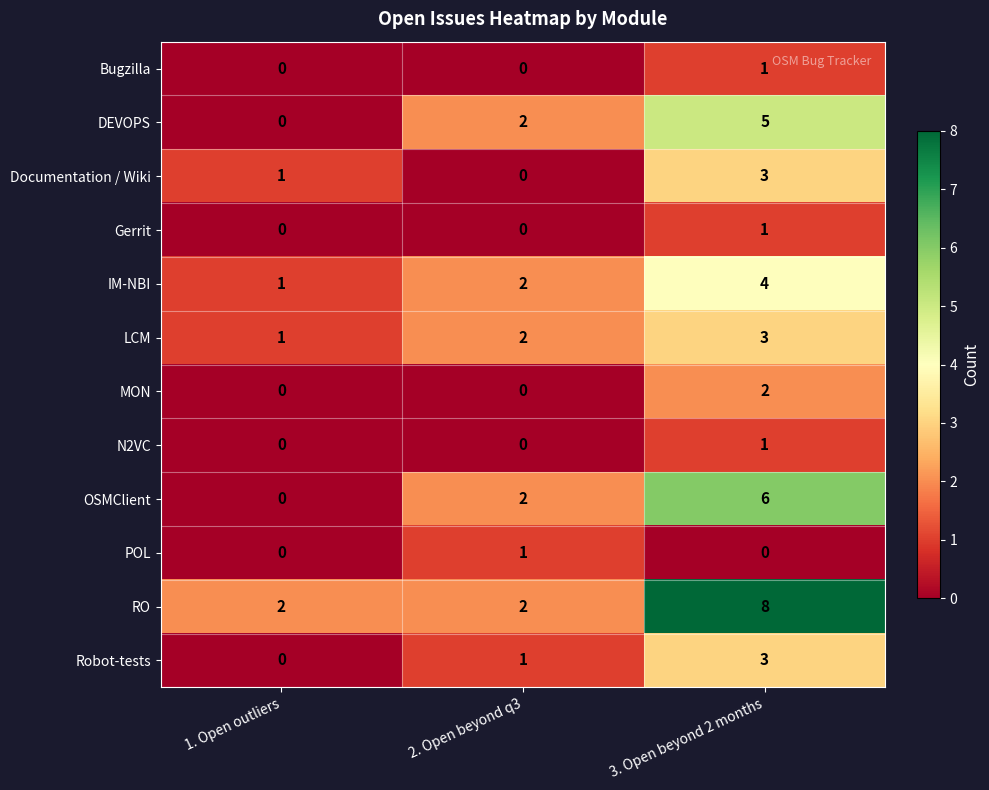

Which series has the largest total across all categories?

RO